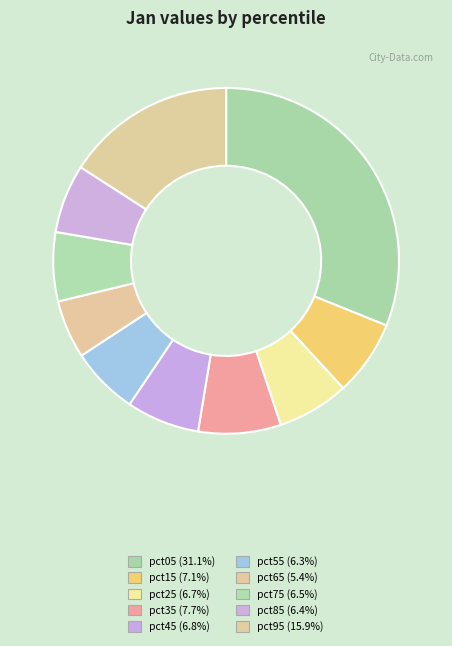

To the nearest percent, what is the difference between the pct55 and pct15 slice percentages?

1%